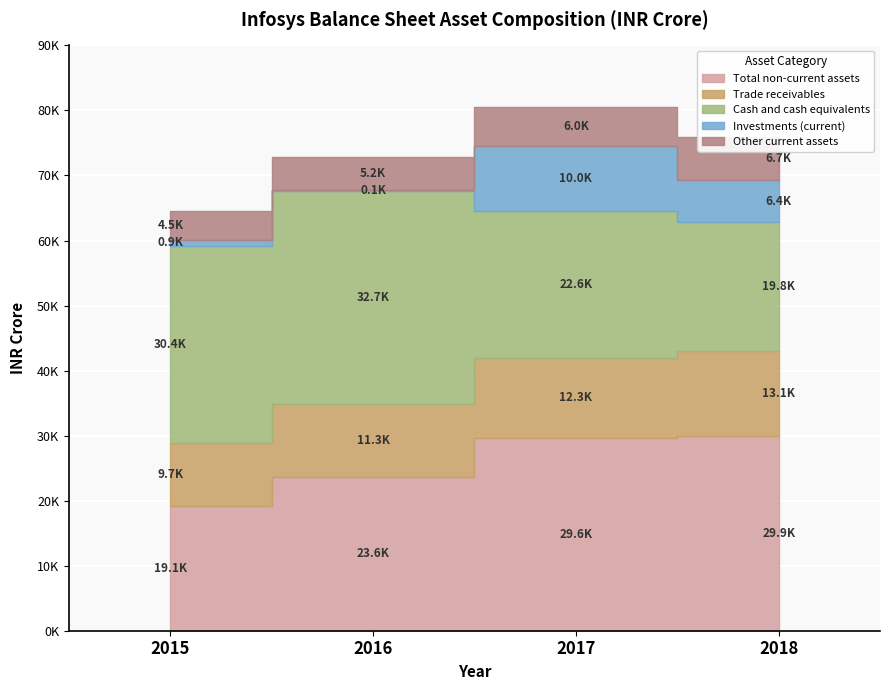

Where does the Trade receivables series first go above 12322?

2018